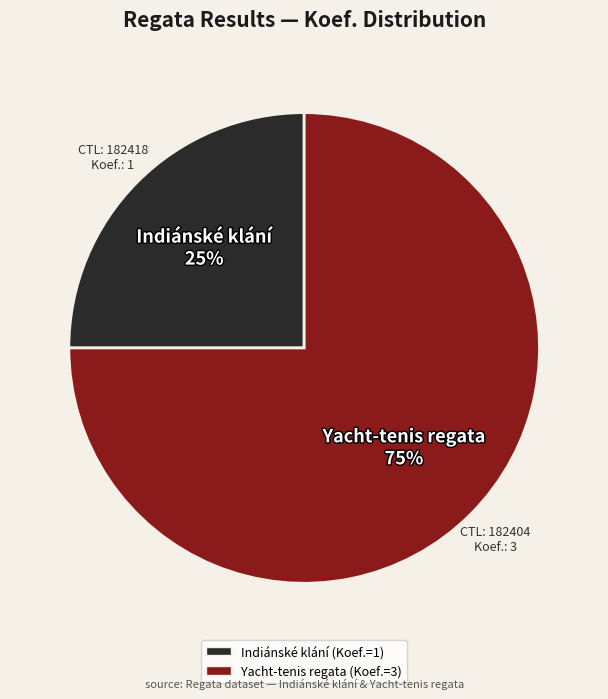

How many segments does this pie chart have?

2